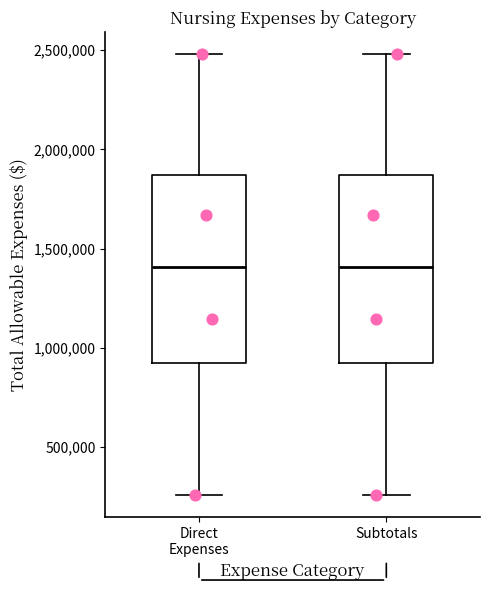

Reading left to right, read every box against the y-axis: the position of its median line, the range the box covers, and the ends of its whiskers. The values are not printed on the chart, so give them approximately, as read against the axis.

Direct Expenses: median 1400000, box 900000 to 1850000, whiskers 250000 to 2500000
Subtotals: median 1400000, box 900000 to 1850000, whiskers 250000 to 2500000